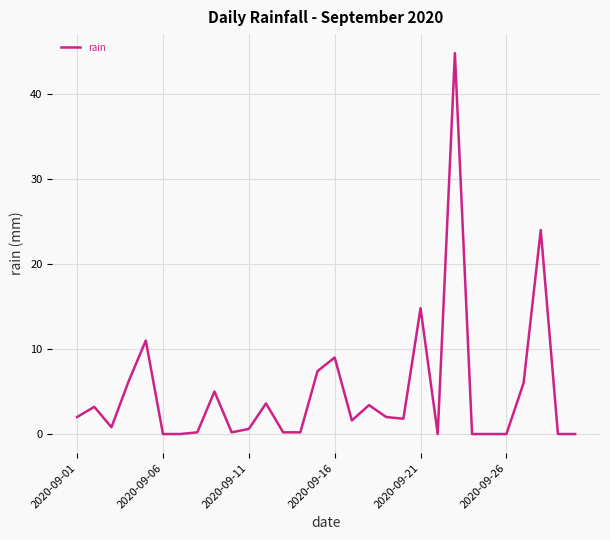

What is the difference between the maximum and minimum values?

44.8